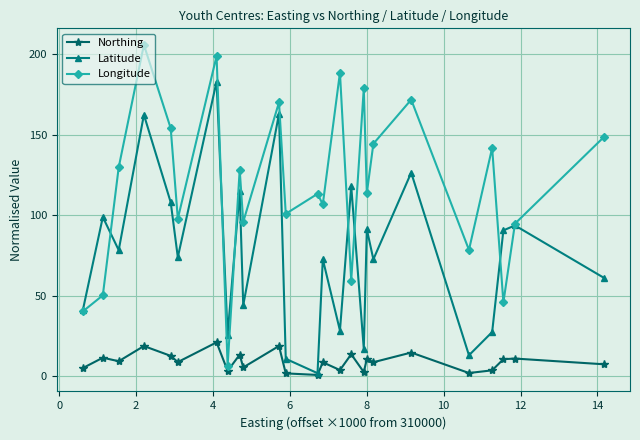

Which series has the widest spread of values?

Longitude